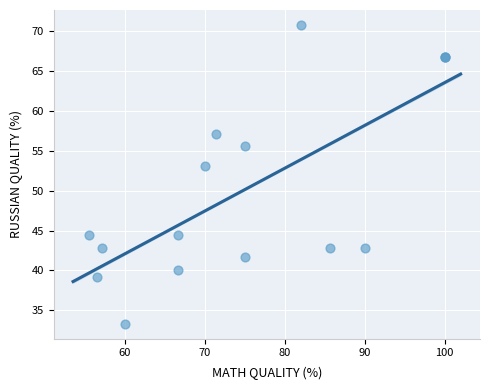

What Y value in the scatter plot is closest to 52?

53.1